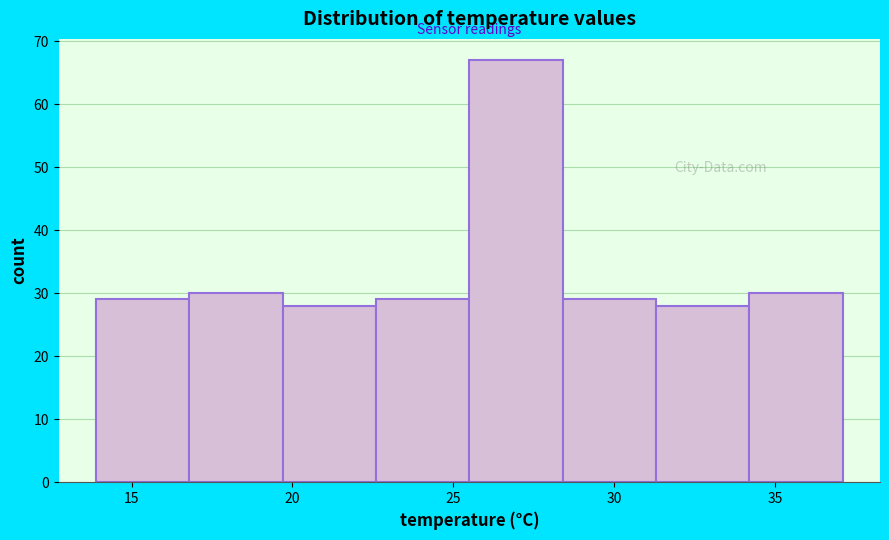

Reading left to right, list every bar in this chart as the range it spans on the x-axis followed by its height. Neither the bar edges nor the heights are printed on the chart, so give them approximately, as read against the axes.

13.9 to 16.8: 29
16.8 to 19.7: 30
19.7 to 22.6: 28
22.6 to 25.5: 29
25.5 to 28.4: 67
28.4 to 31.3: 29
31.3 to 34.2: 28
34.2 to 37.1: 30